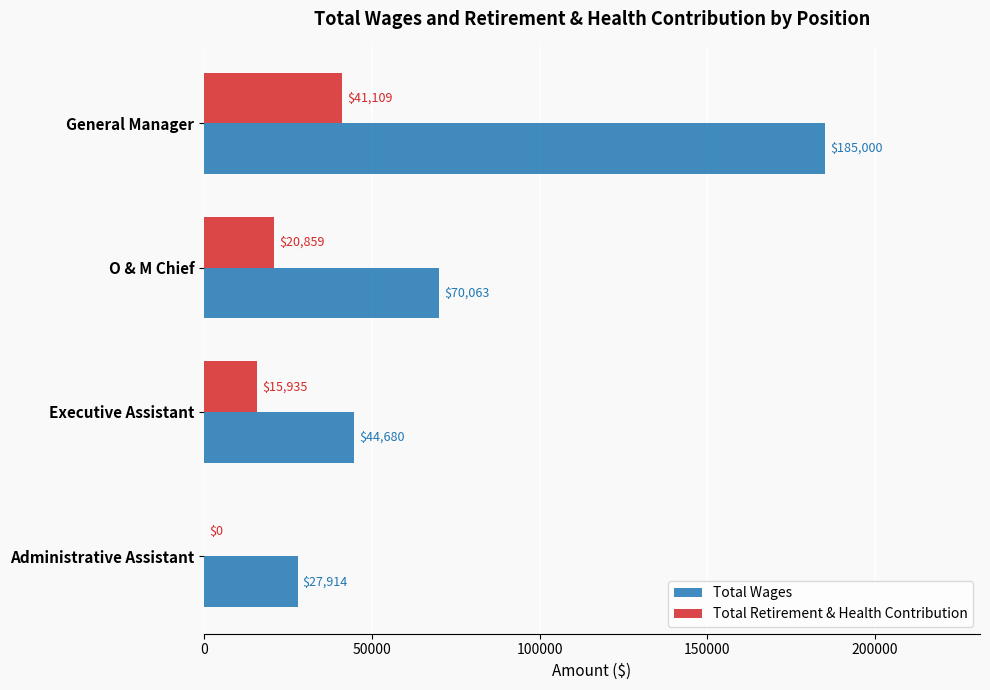

The Total Wages series shows 23105 at Executive Assistant. True or false?

False